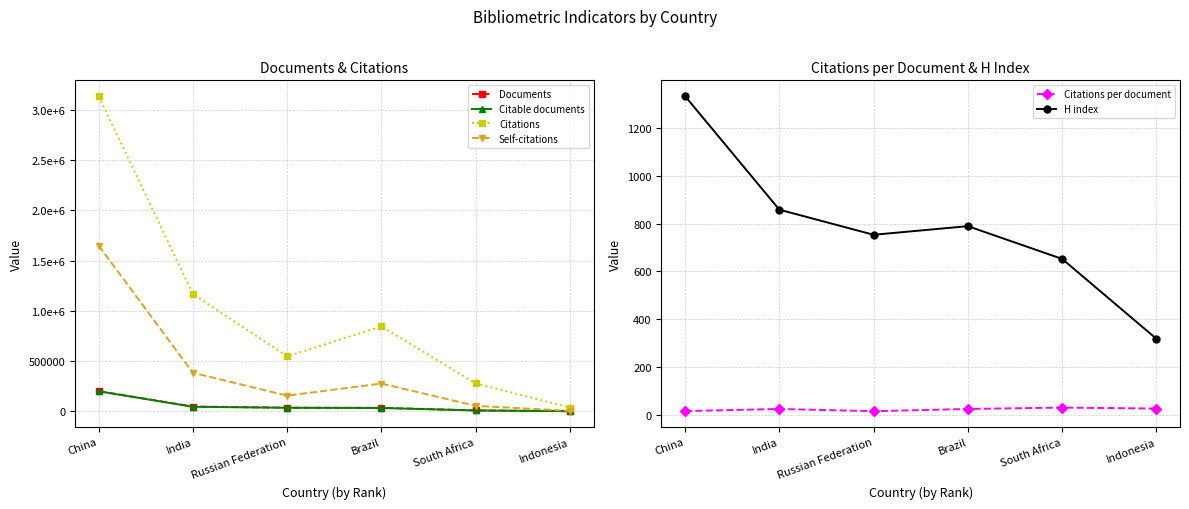

The value of Citable documents at South Africa is 11124.5. True or false?

False